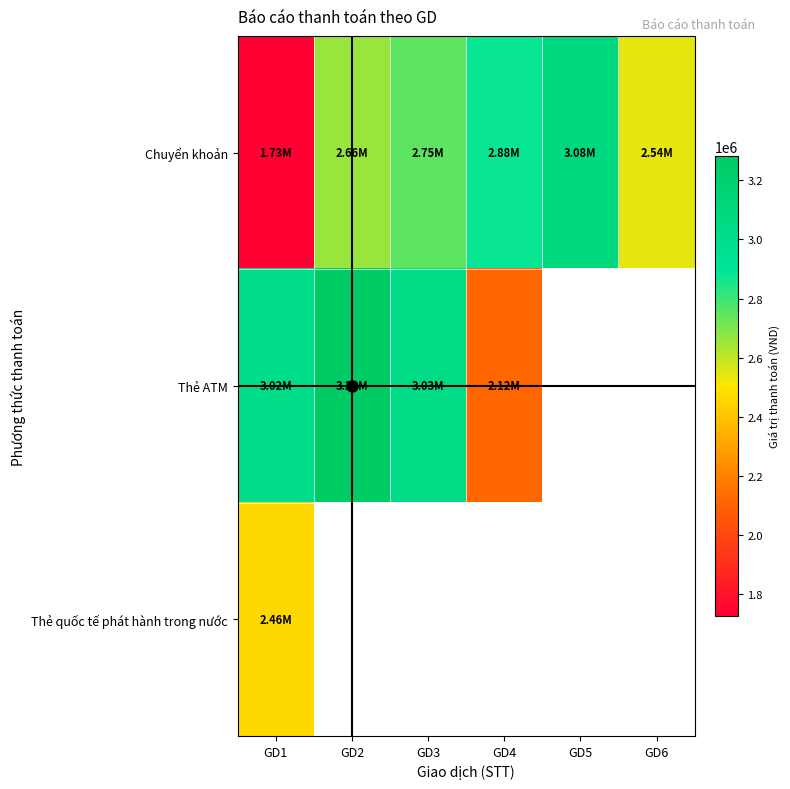

The Thẻ ATM series shows 1176314.4 at GD3. True or false?

False